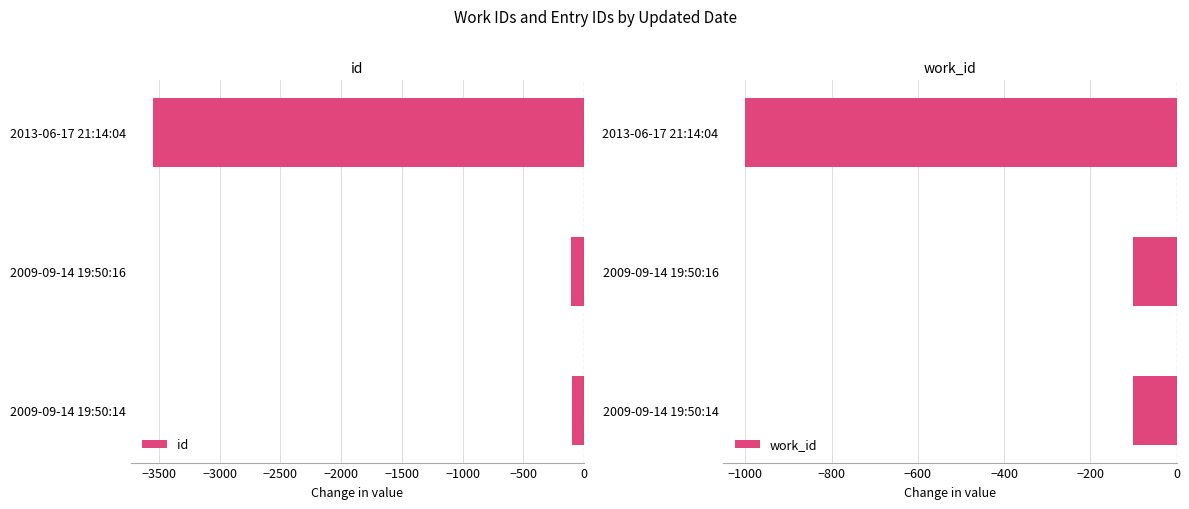

The value of work_id at 2009-09-14 19:50:14 is -100. True or false?

True